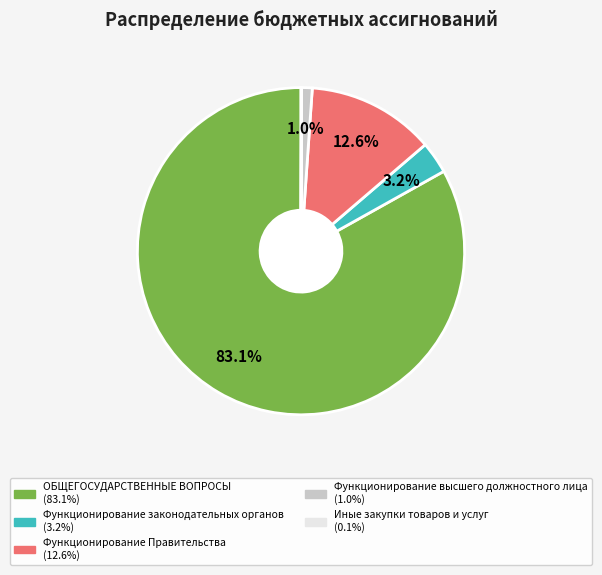

True or false: ОБЩЕГОСУДАРСТВЕННЫЕ ВОПРОСЫ accounts for 73% of the total.

False